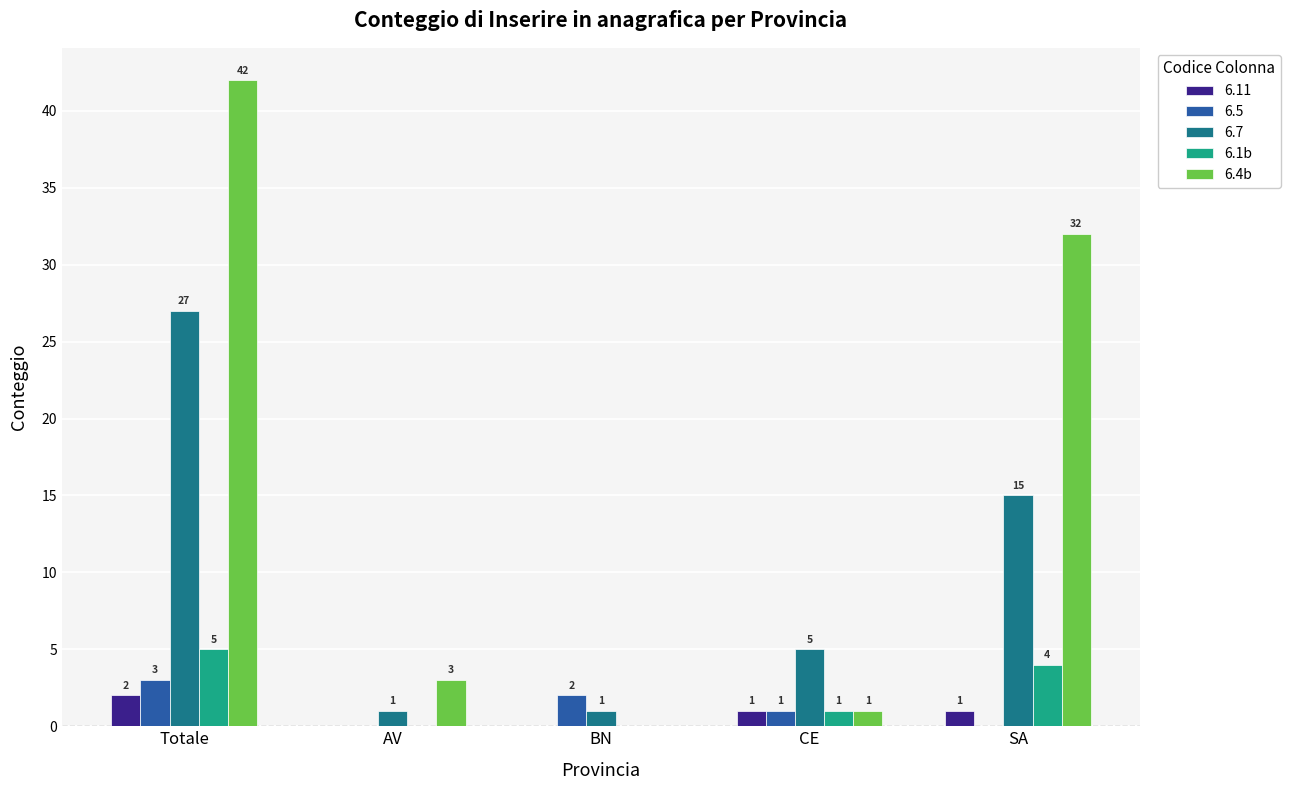

At which label does 6.7 reach its peak?

Totale